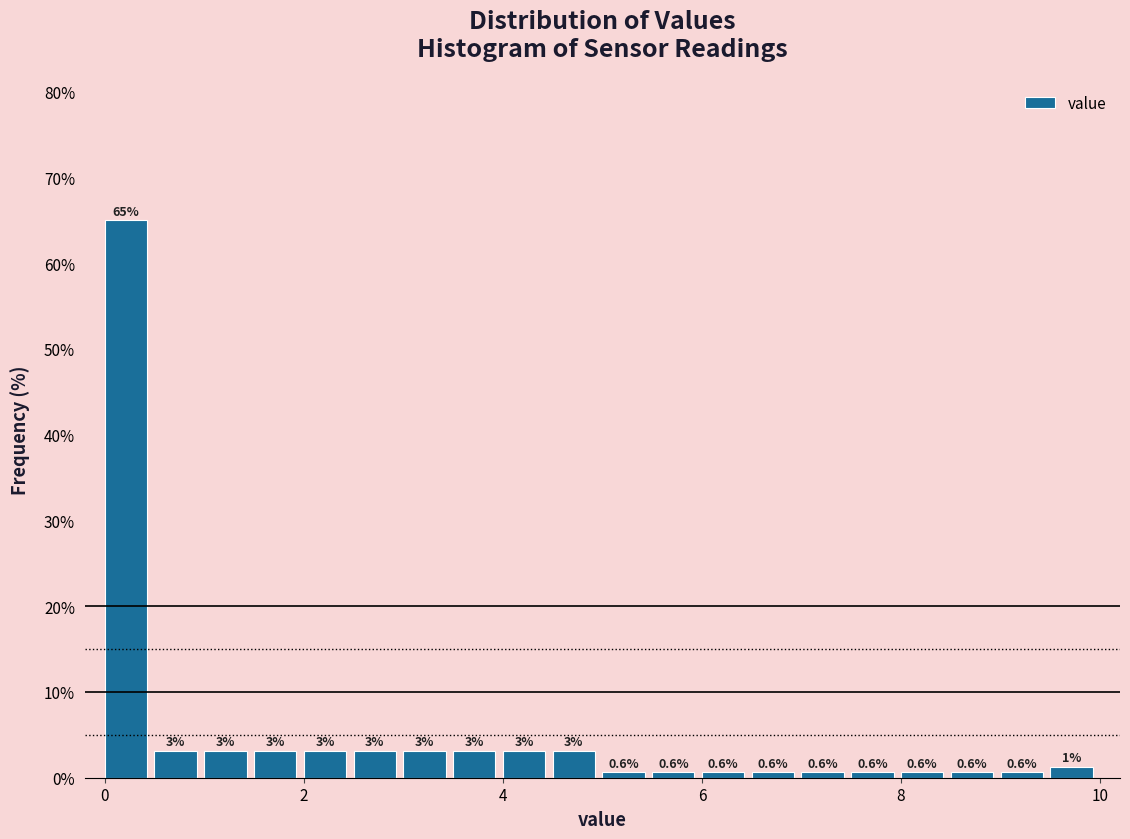

Read against the x-axis, roughly where is the centre of the tallest bar?

0.2